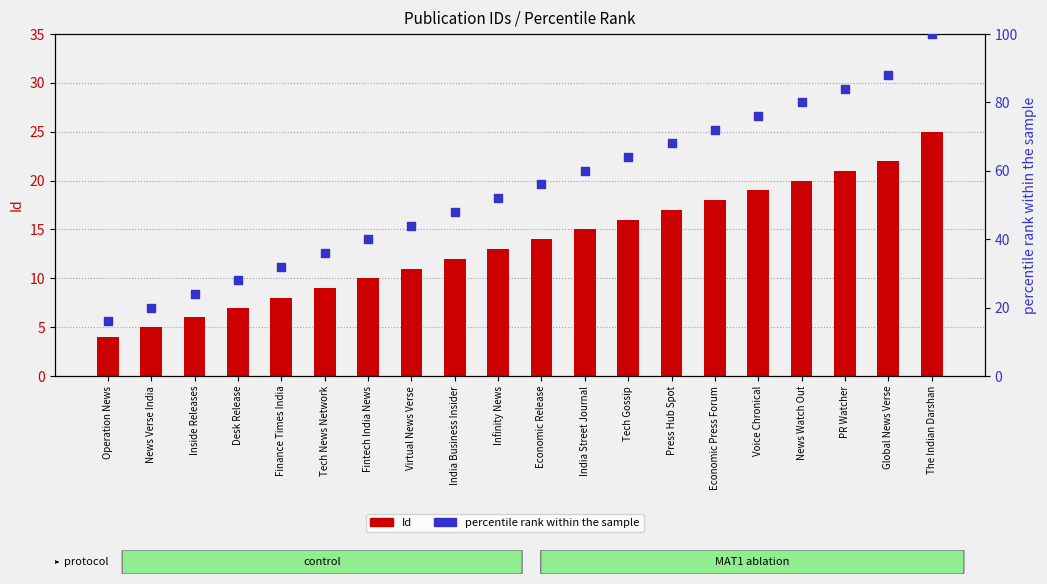

Which series contains the highest Y value?

percentile rank within the sample